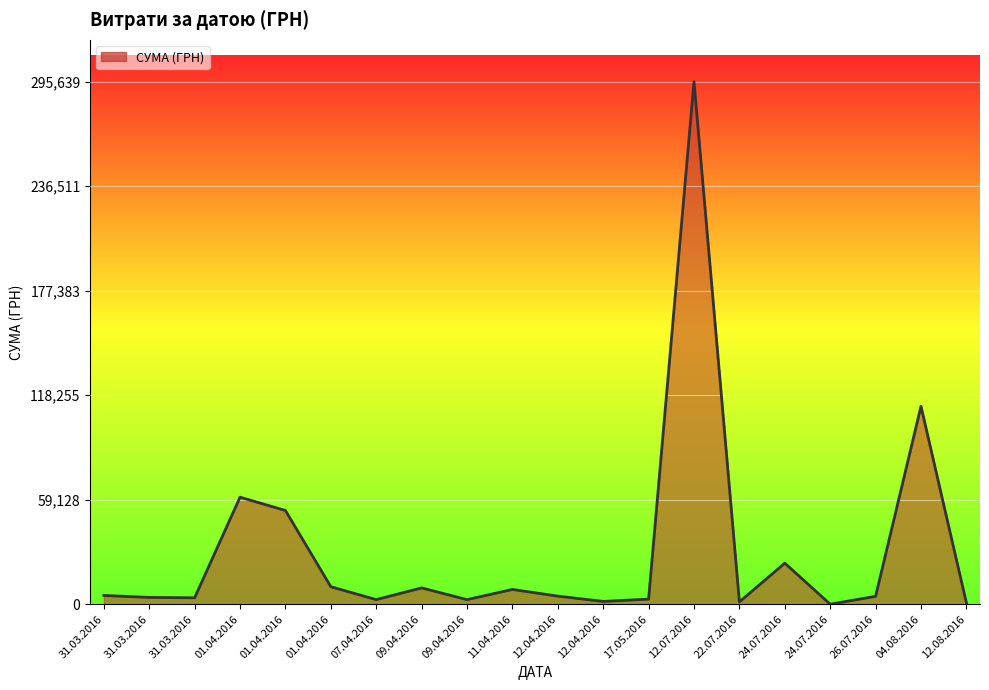

Does the chart display data point markers on the line(s)?

No